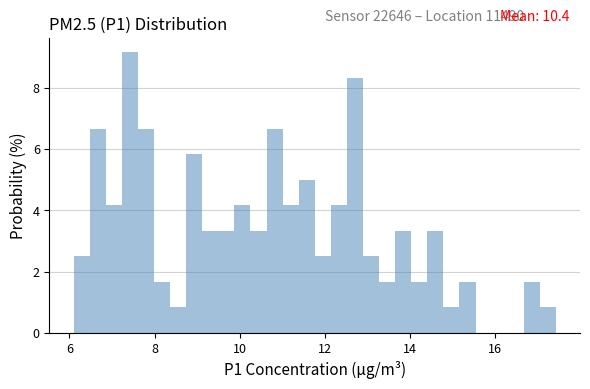

Around what value on the x-axis is the tallest bar? Give the approximate position of its centre, as read against the axis.

7.4